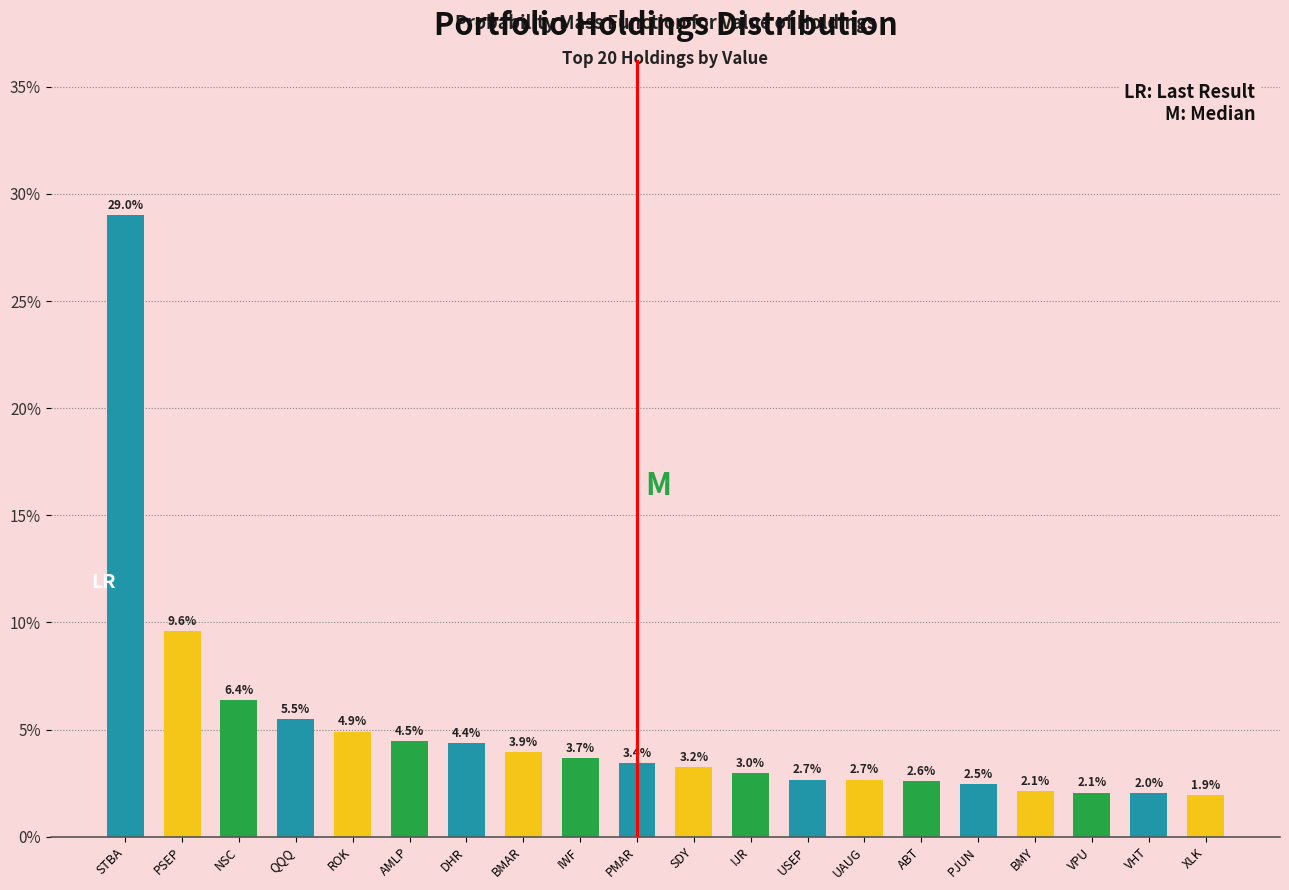

Reading left to right, list all the values displayed in this chart.

STBA=29.0	PSEP=9.6	NSC=6.4	QQQ=5.5	ROK=4.9	AMLP=4.5	DHR=4.4	BMAR=3.9	IWF=3.7	PMAR=3.4	SDY=3.2	IJR=3.0	USEP=2.7	UAUG=2.7	ABT=2.6	PJUN=2.5	BMY=2.1	VPU=2.1	VHT=2.0	XLK=1.9